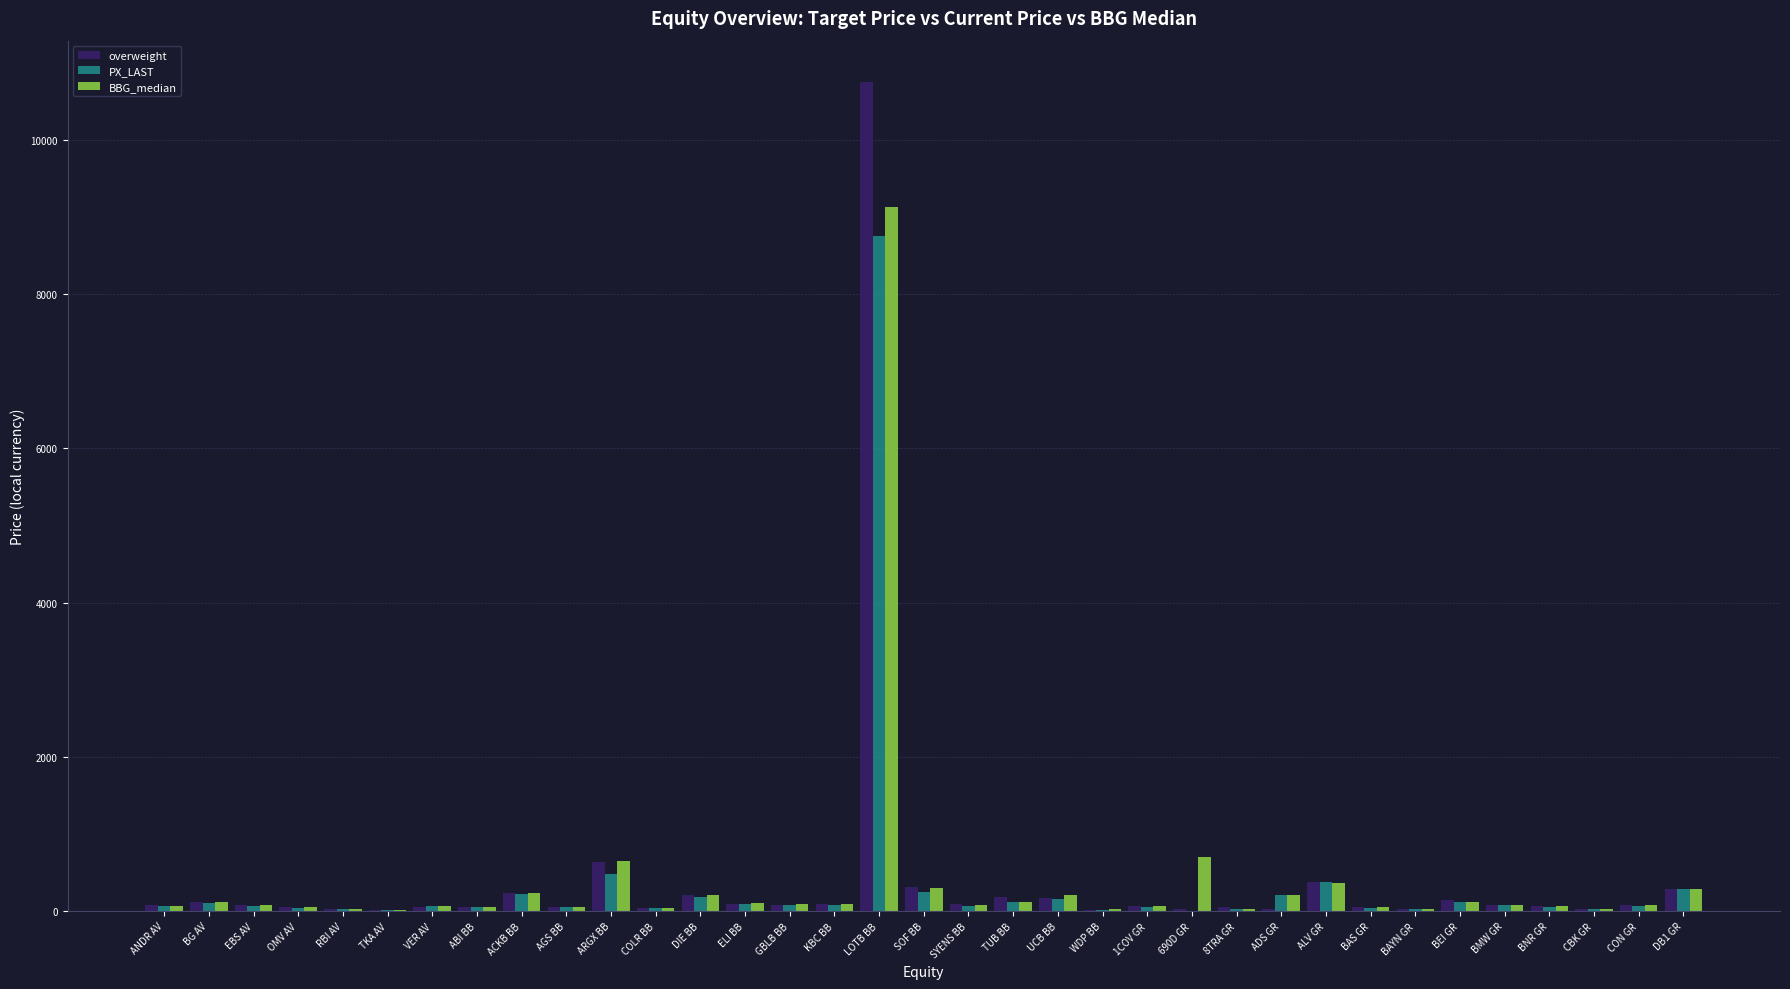

The PX_LAST series shows 1.8 at 690D GR. True or false?

True